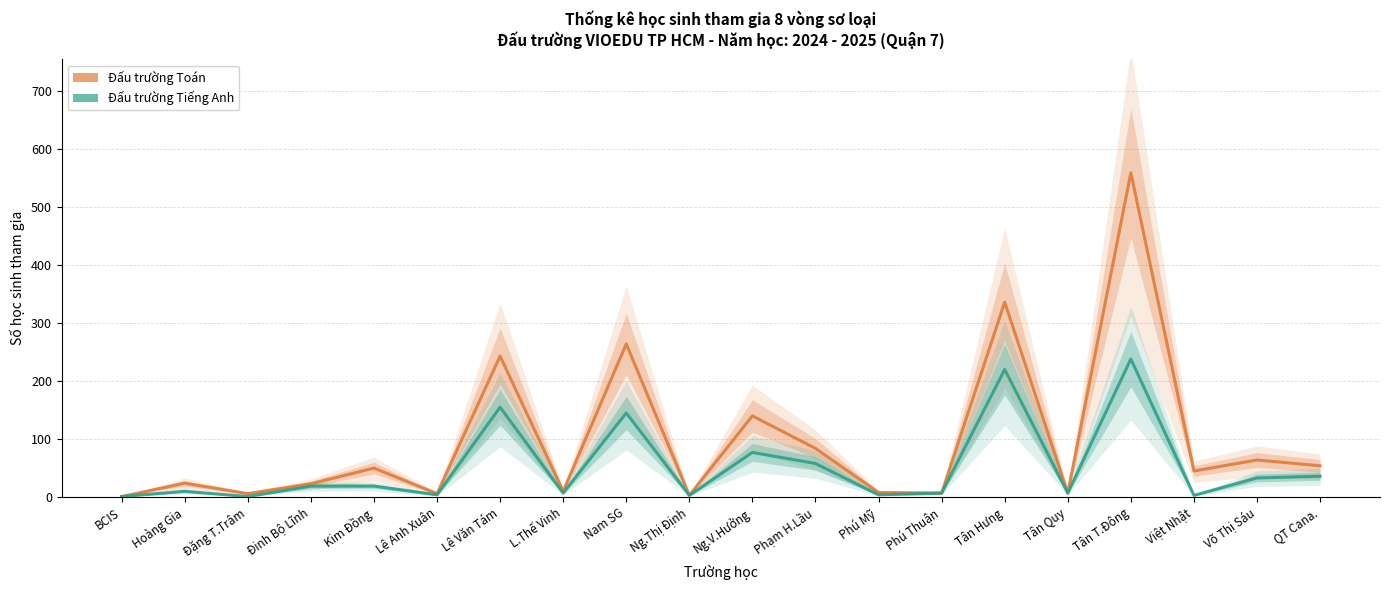

What is the label of the 19th point from the right?

Hoàng Gia